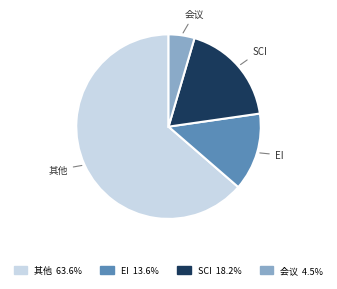

Is the sum of 其他 and SCI greater than half?

Yes